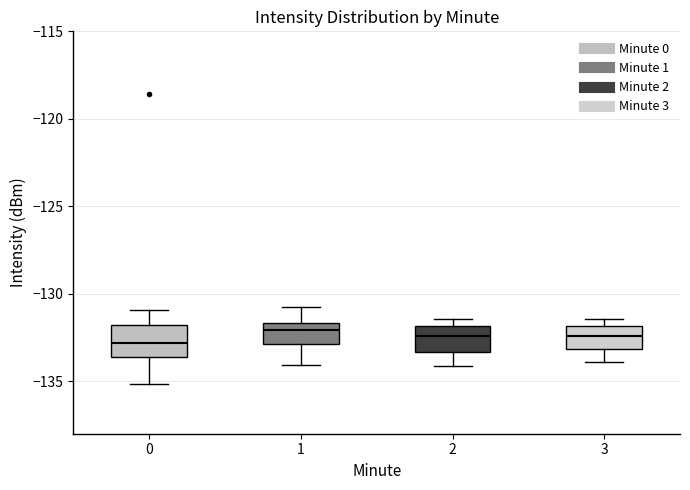

Where does the upper whisker of the box at x = 0 end on the y-axis? The values are not printed on the chart, so give them approximately, as read against the axis.

-131.0